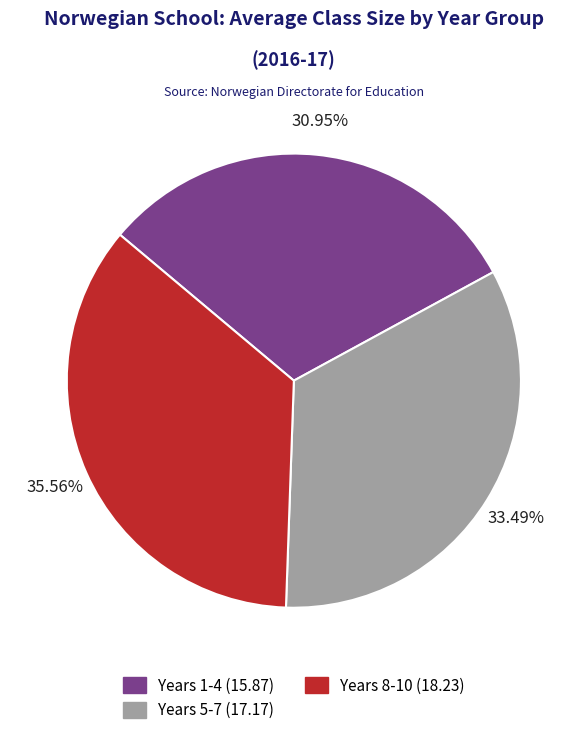

What percentage is NOT represented by Years 1-4?

69.0%